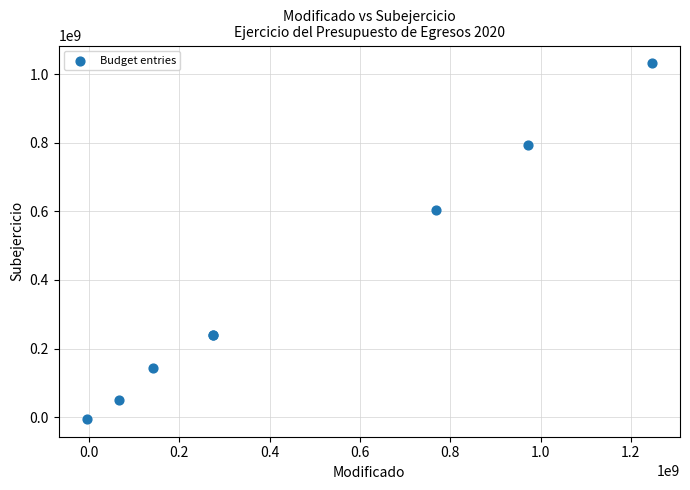

What Y value in the scatter plot is closest to 513193038?

604436147.7